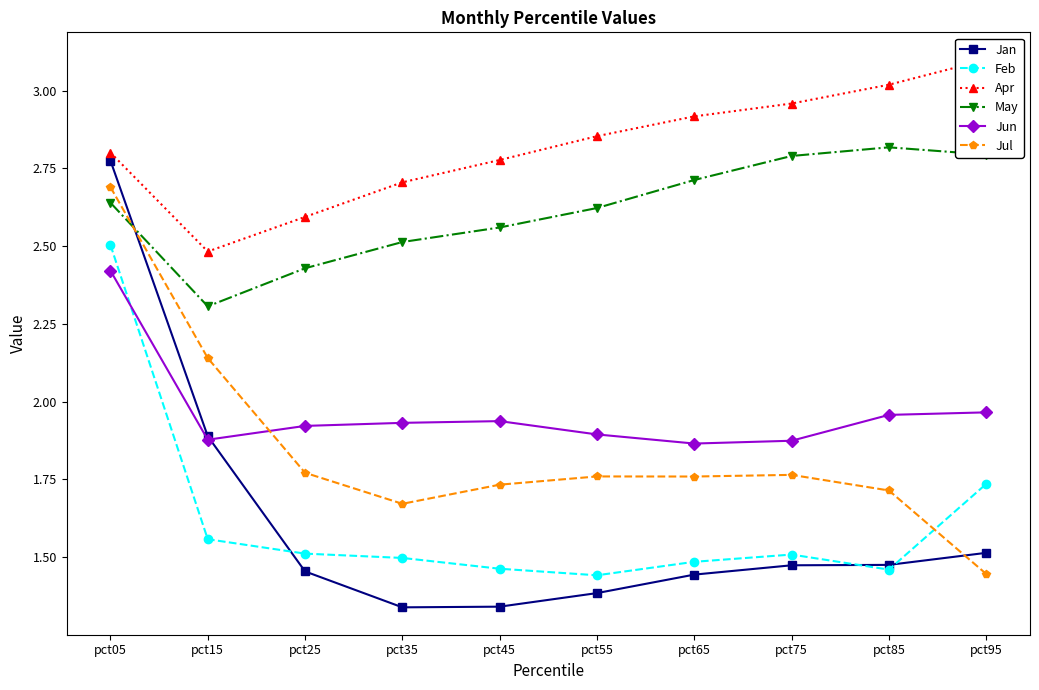

Which category has the highest value across all series?

pct95